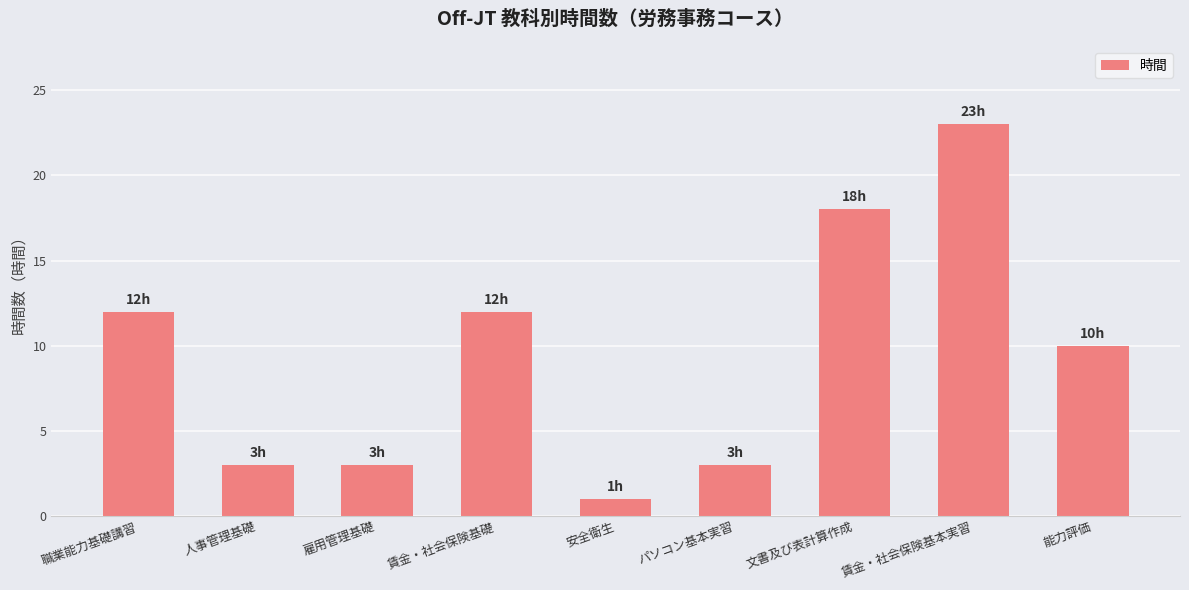

How many data points does each series have?

9